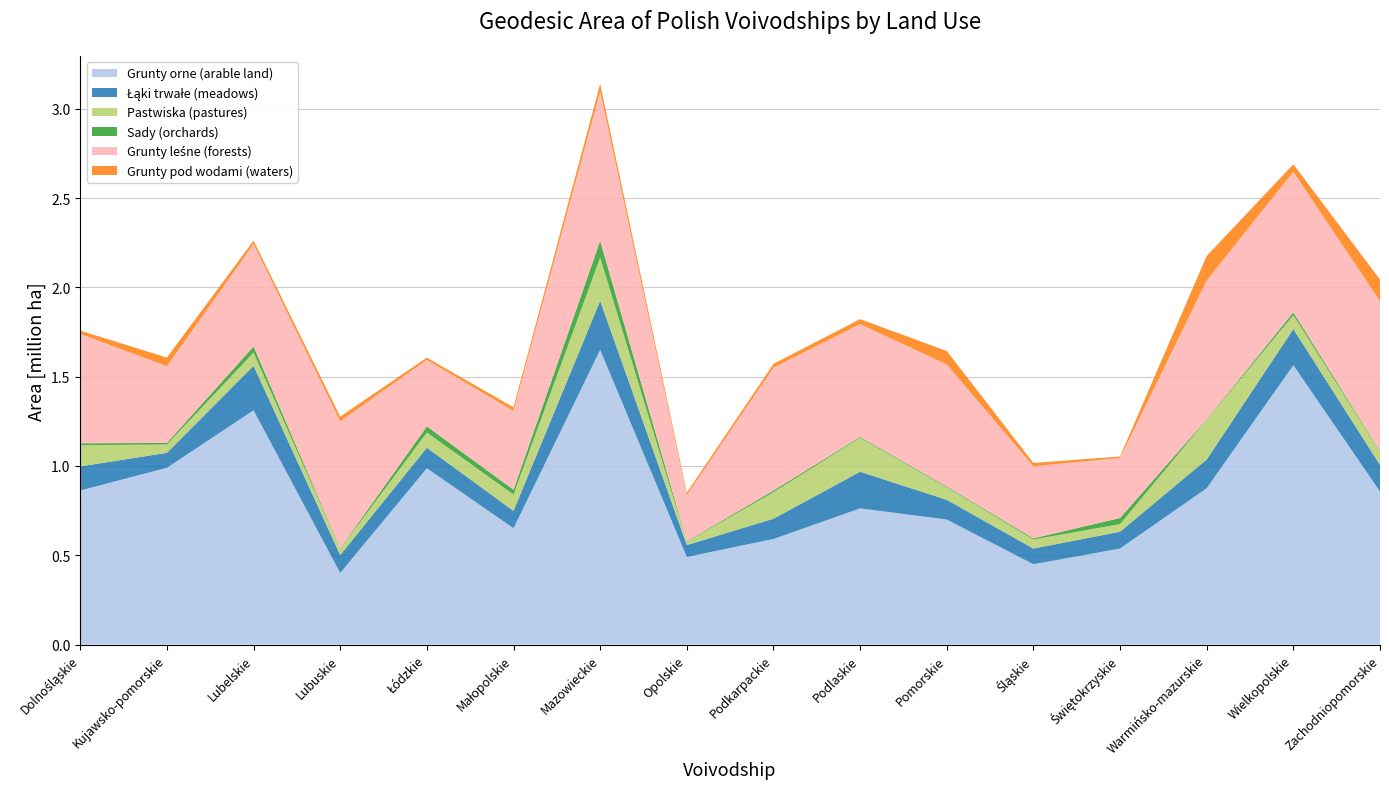

Reading left to right, transcribe all the data shown in this chart.

Grunty orne (arable land): Dolnośląskie=862746	Kujawsko-pomorskie=990036	Lubelskie=1311774	Lubuskie=401130	Łódzkie=987419	Małopolskie=651476	Mazowieckie=1649904	Opolskie=490605	Podkarpackie=591191	Podlaskie=762600	Pomorskie=700424	Śląskie=449997	Świętokrzyskie=537854	Warmińsko-mazurskie=875485	Wielkopolskie=1564481	Zachodniopomorskie=857200
Łąki trwałe (meadows): Dolnośląskie=134738	Kujawsko-pomorskie=83498	Lubelskie=249124	Lubuskie=100037	Łódzkie=115011	Małopolskie=97080	Mazowieckie=274925	Opolskie=66853	Podkarpackie=113413	Podlaskie=205152	Pomorskie=110134	Śląskie=87828	Świętokrzyskie=94022	Warmińsko-mazurskie=160954	Wielkopolskie=202328	Zachodniopomorskie=148562
Pastwiska (pastures): Dolnośląskie=119094	Kujawsko-pomorskie=46849	Lubelskie=74338	Lubuskie=35413	Łódzkie=84981	Małopolskie=91805	Mazowieckie=242494	Opolskie=17819	Podkarpackie=148913	Podlaskie=190230	Pomorskie=70203	Śląskie=50721	Świętokrzyskie=42891	Warmińsko-mazurskie=222577	Wielkopolskie=78040	Zachodniopomorskie=73122
Sady (orchards): Dolnośląskie=10445	Kujawsko-pomorskie=8738	Lubelskie=33893	Lubuskie=2494	Łódzkie=34435	Małopolskie=26604	Mazowieckie=93577	Opolskie=3202	Podkarpackie=9069	Podlaskie=4921	Pomorskie=4457	Śląskie=6348	Świętokrzyskie=34028	Warmińsko-mazurskie=2536	Wielkopolskie=15613	Zachodniopomorskie=4346
Grunty leśne (forests): Dolnośląskie=612305	Kujawsko-pomorskie=429605	Lubelskie=573550	Lubuskie=711424	Łódzkie=372238	Małopolskie=440846	Mazowieckie=836080	Opolskie=258932	Podkarpackie=687992	Podlaskie=631277	Pomorskie=683461	Śląskie=403765	Świętokrzyskie=335770	Warmińsko-mazurskie=777517	Wielkopolskie=786783	Zachodniopomorskie=840435
Grunty pod wodami (waters): Dolnośląskie=18265	Kujawsko-pomorskie=48215	Lubelskie=19053	Lubuskie=26003	Łódzkie=12588	Małopolskie=20794	Mazowieckie=42642	Opolskie=12995	Podkarpackie=21063	Podlaskie=27892	Pomorskie=75128	Śląskie=18321	Świętokrzyskie=8663	Warmińsko-mazurskie=136904	Wielkopolskie=41915	Zachodniopomorskie=120197